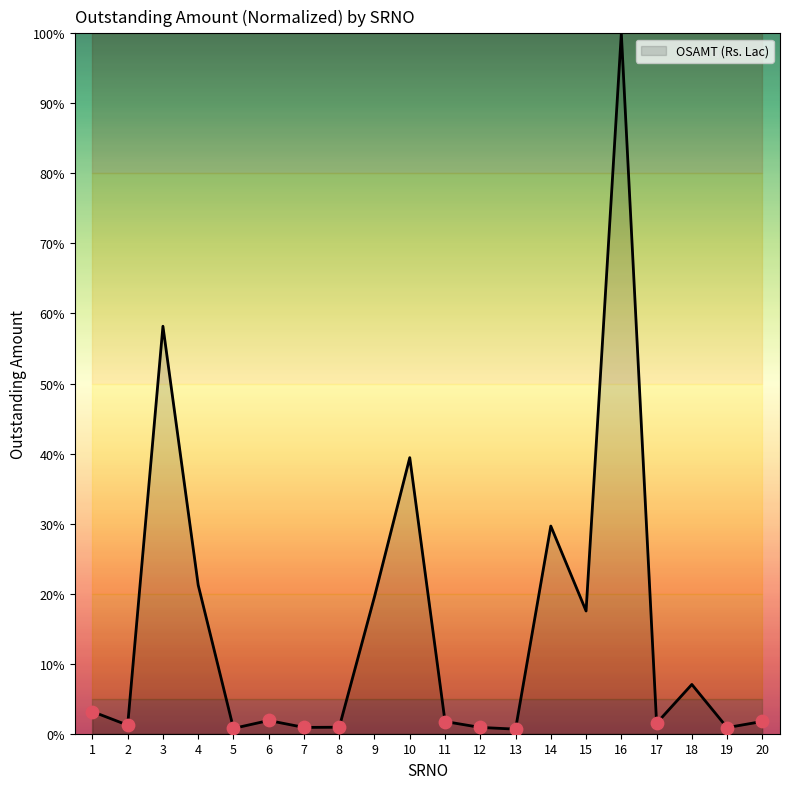

Approximately how many times larger is the value at 8 compared to 2?

0.8